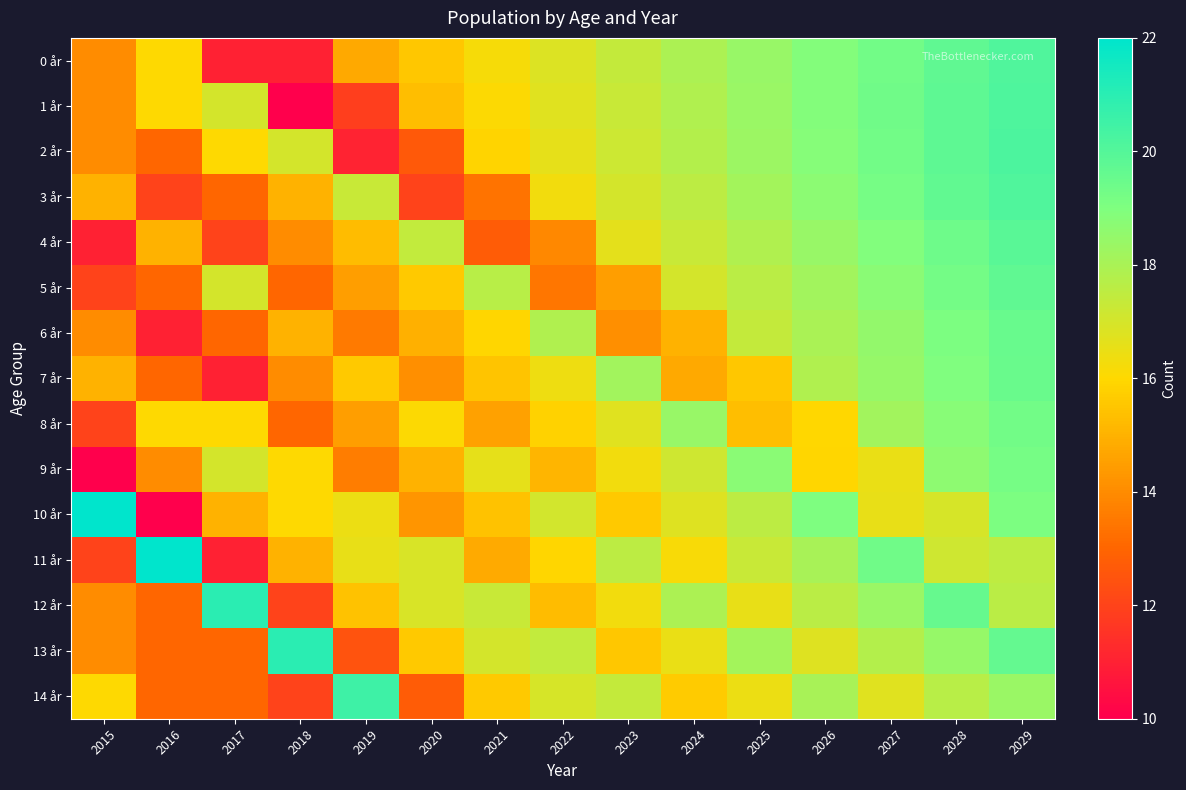

Which has a higher value, 2018 or 2022?

2022